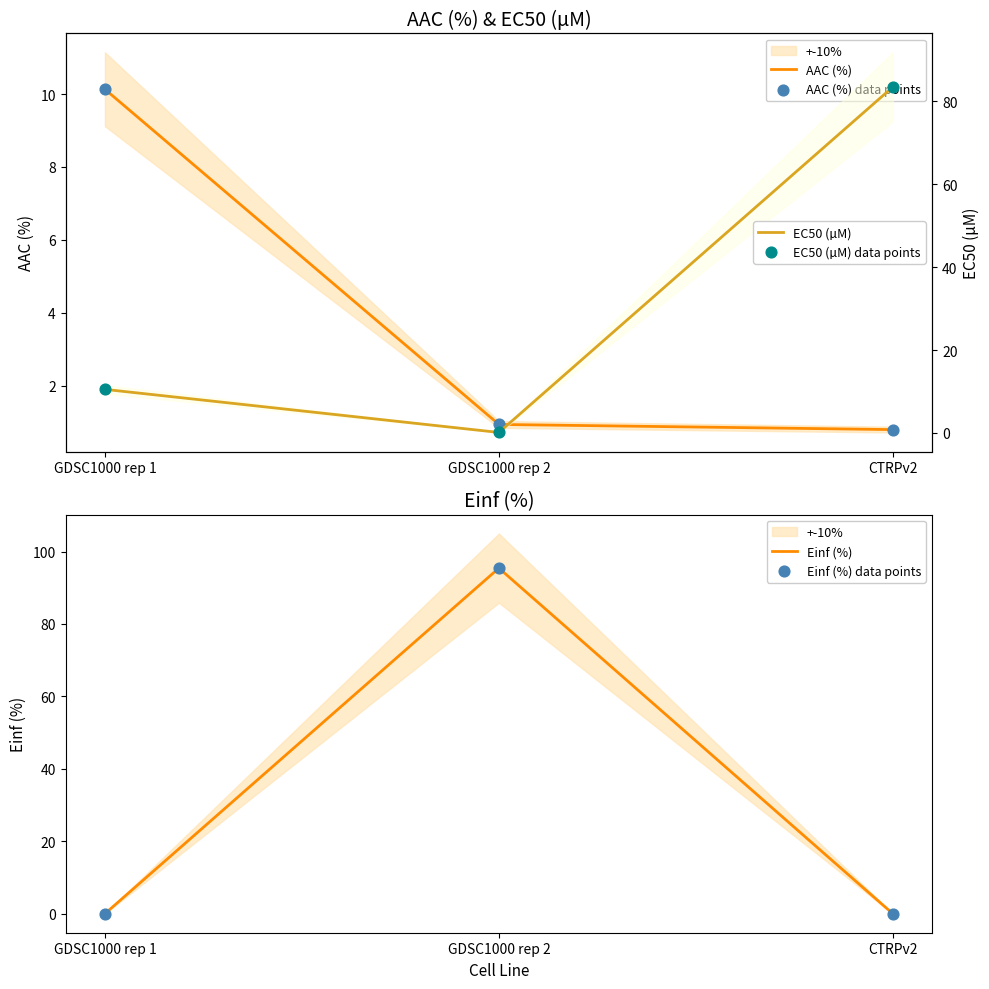

Which series has the largest total across all categories?

Einf (%)